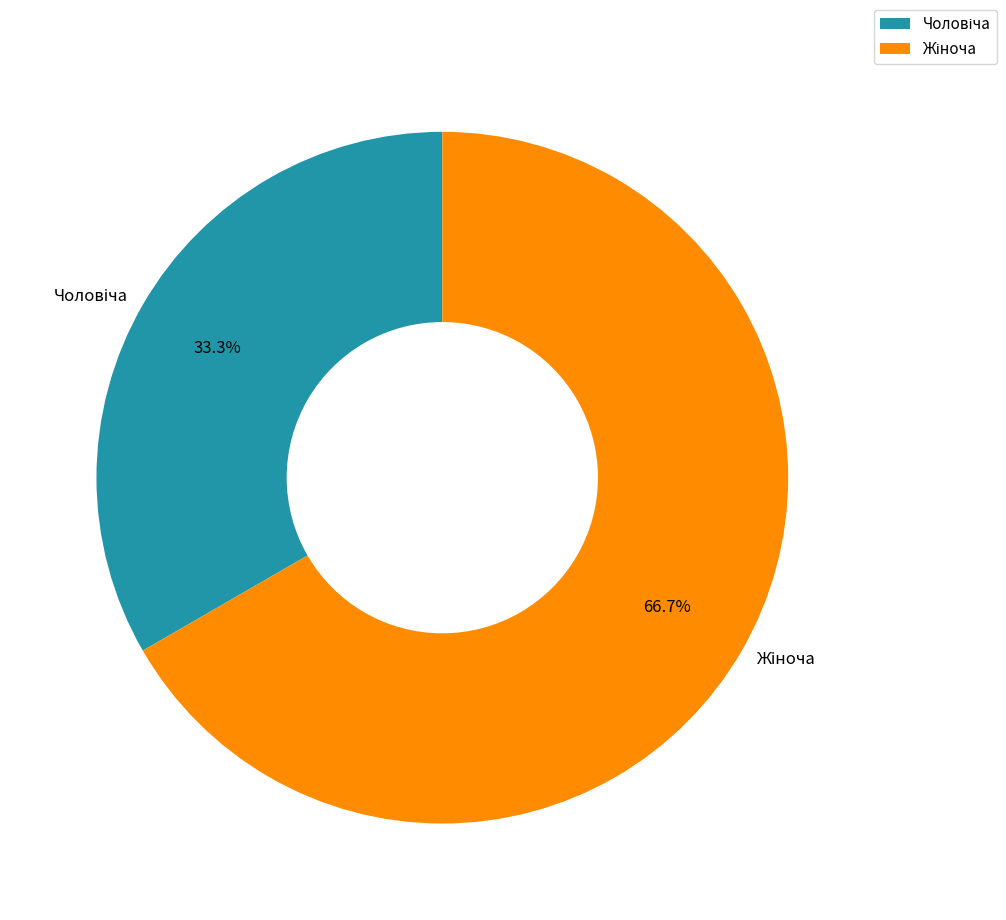

Is there a majority slice in this chart?

Yes